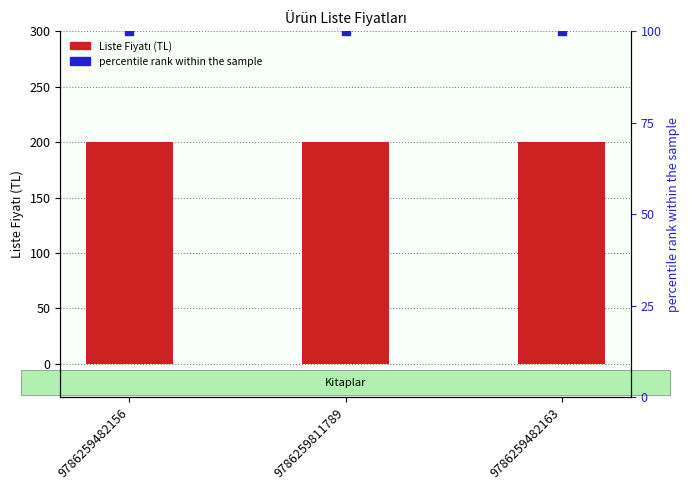

What are all the series names shown in the legend?

Liste Fiyatı, percentile rank within the sample